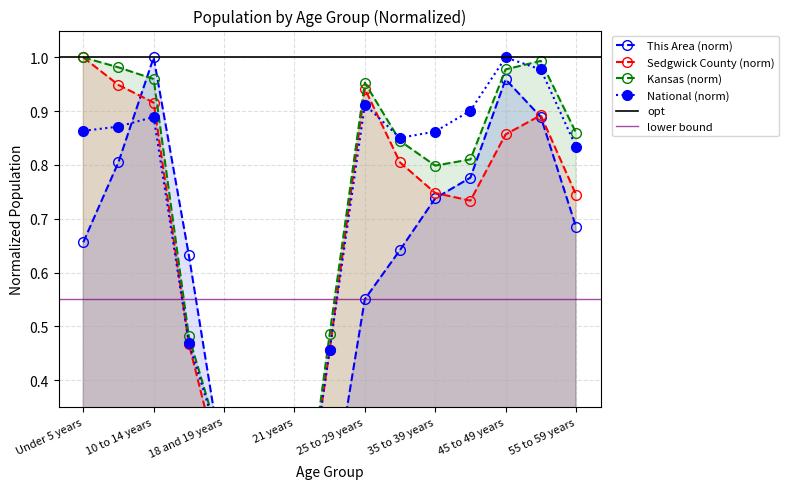

Is it true that National equals 1.2 at 10 to 14 years?

False